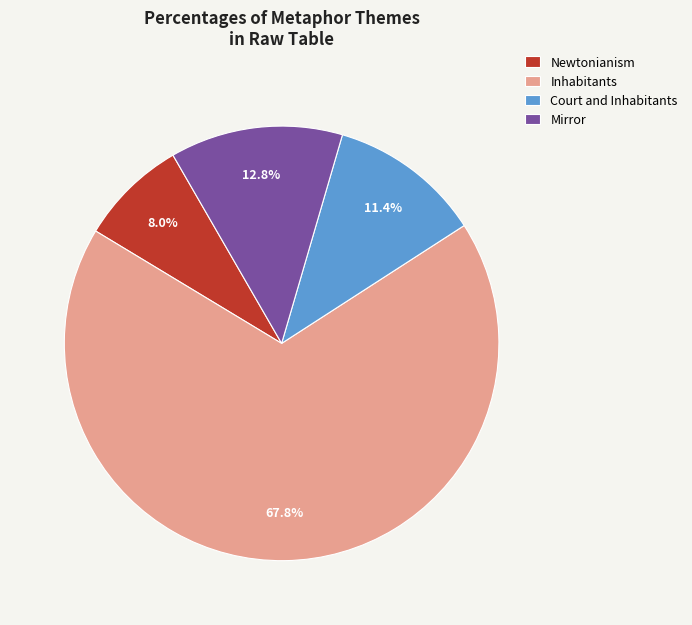

What is the smallest slice in the pie chart?

Newtonianism